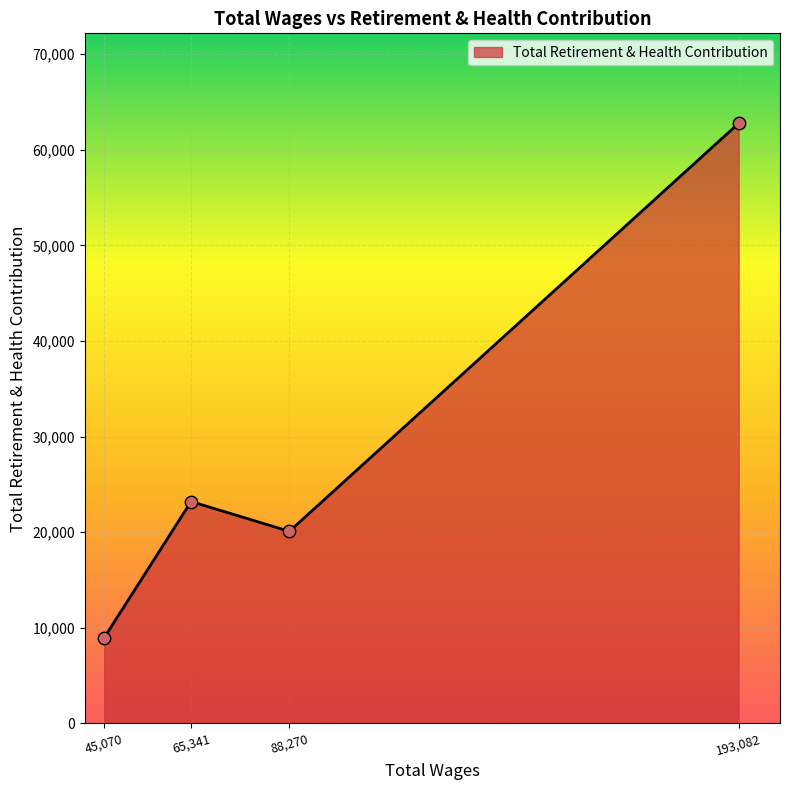

Approximately how many times larger is the value at 88,270 compared to 193,082?

0.3